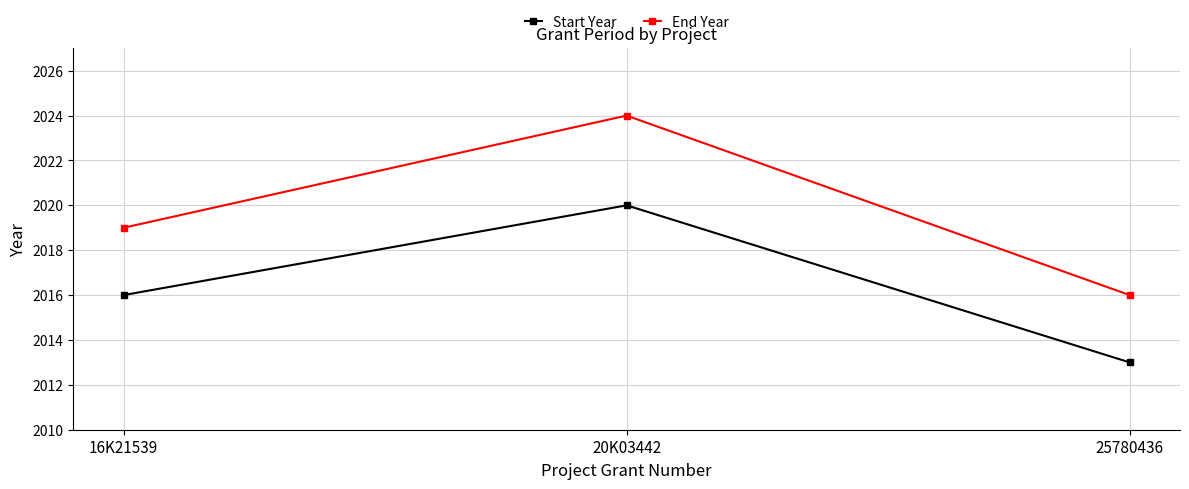

How many lines are shown in the chart?

2